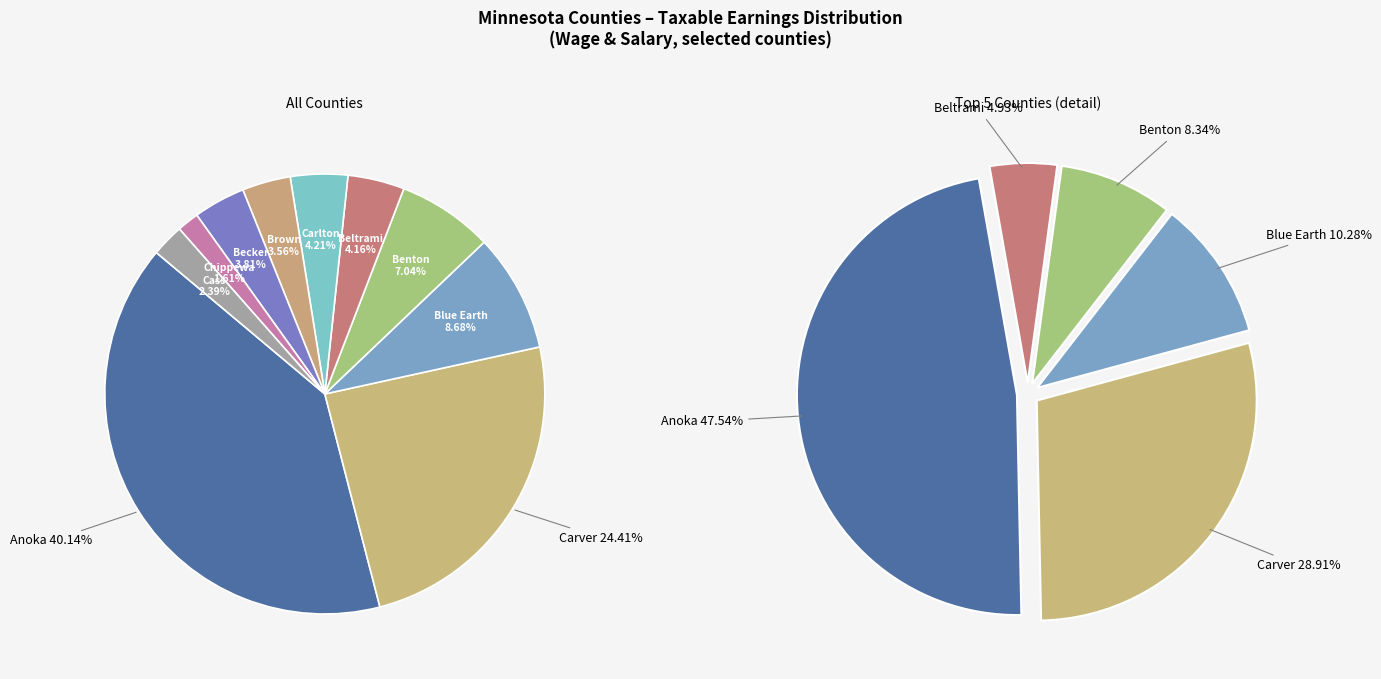

Does Beltrami represent more than half of the total?

No